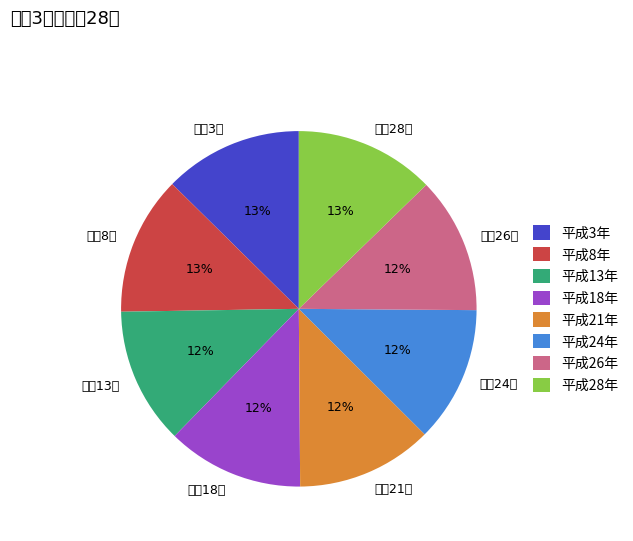

To the nearest percent, what portion does 平成24年 represent?

12%